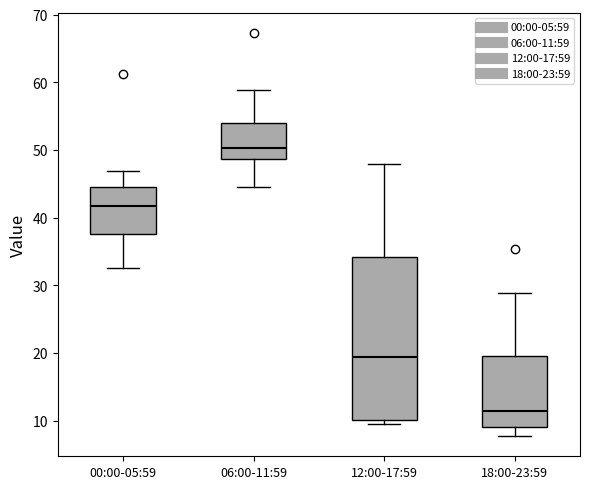

Reading left to right, read every box against the y-axis: the position of its median line, the range the box covers, and the ends of its whiskers. The values are not printed on the chart, so give them approximately, as read against the axis.

00:00-05:59: median 42, box 38 to 45, whiskers 33 to 47
06:00-11:59: median 50, box 49 to 54, whiskers 45 to 59
12:00-17:59: median 19, box 10 to 34, whiskers 9 to 48
18:00-23:59: median 11, box 9 to 20, whiskers 8 to 29